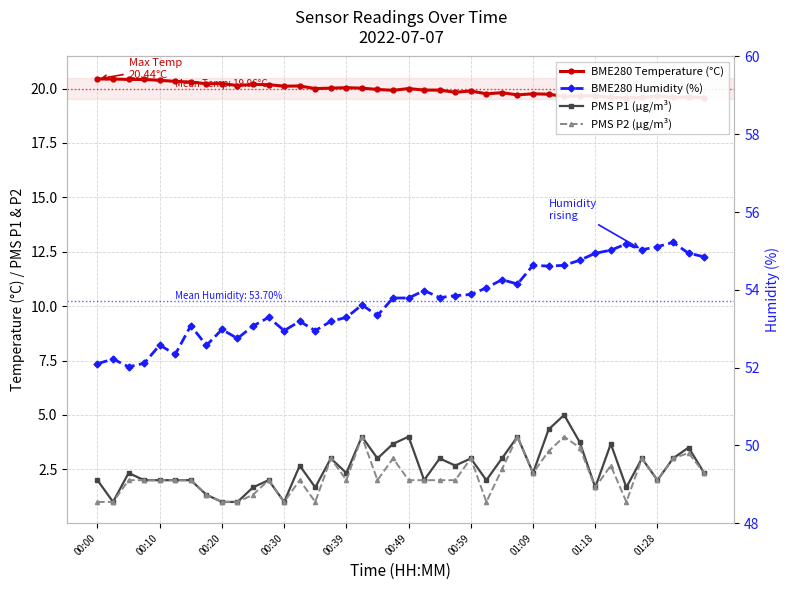

Which series changed the most between 14 and 35?

BME280 Humidity (%)